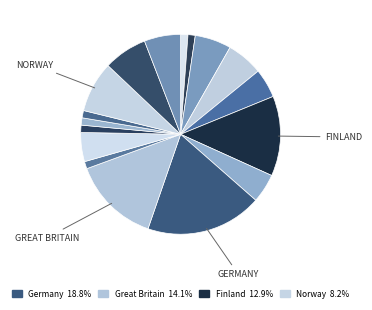

Count the number of slices in the pie.

17